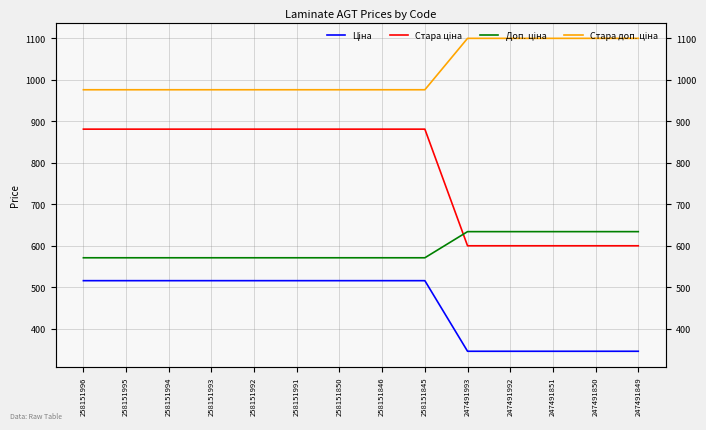

True or false: Стара доп. ціна and Доп. ціна cross at least once.

False